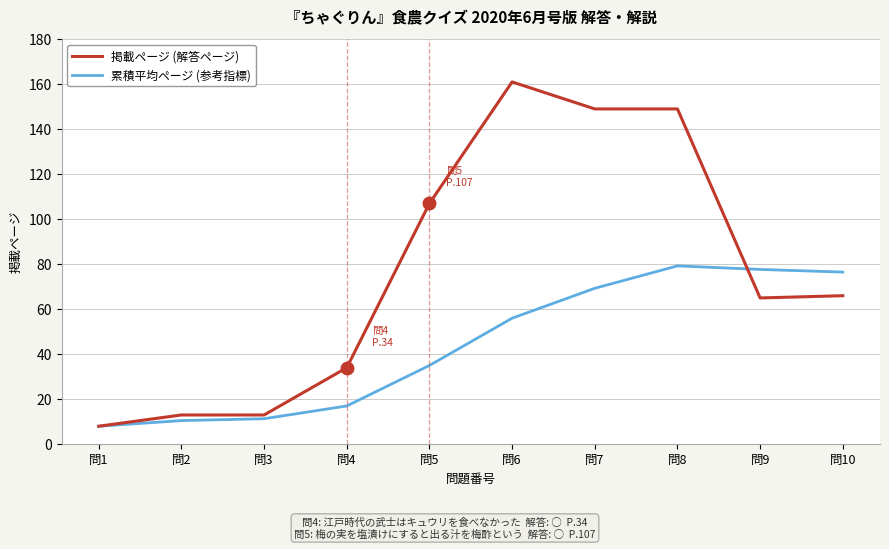

What is the difference between the maximum and minimum values in the 掲載ページ (解答ページ) series?

153.0